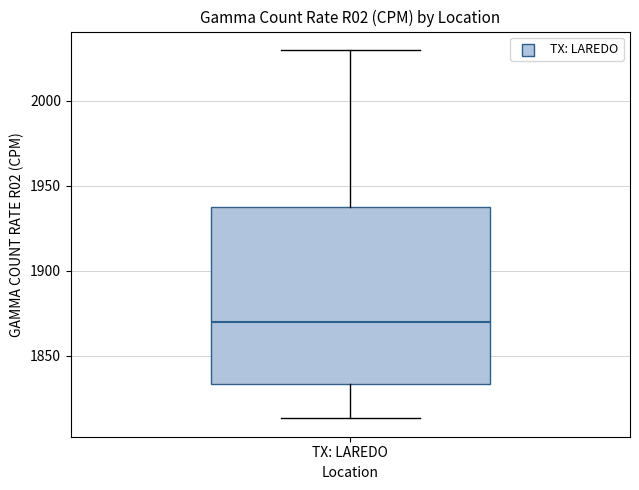

Transcribe this box plot: give where the median line is, the range the box spans, and where the two whiskers end, as read against the y-axis. The values are not printed on the chart, so give them approximately, as read against the axis.

median 1870, box 1835 to 1940, whiskers 1815 to 2030